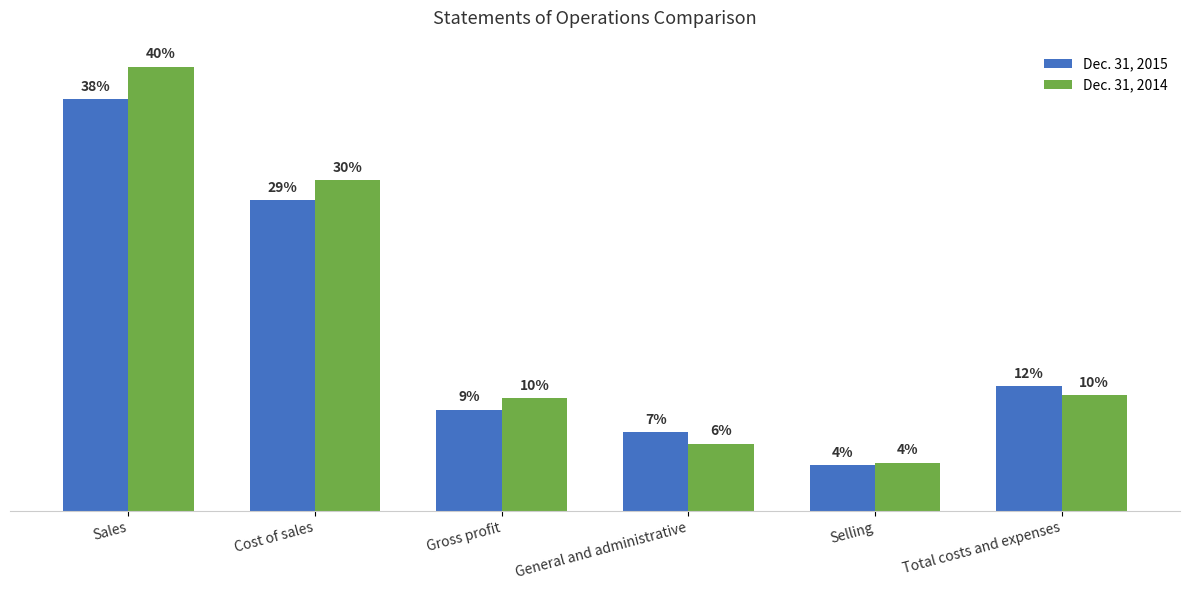

What position from the left is General and administrative?

4